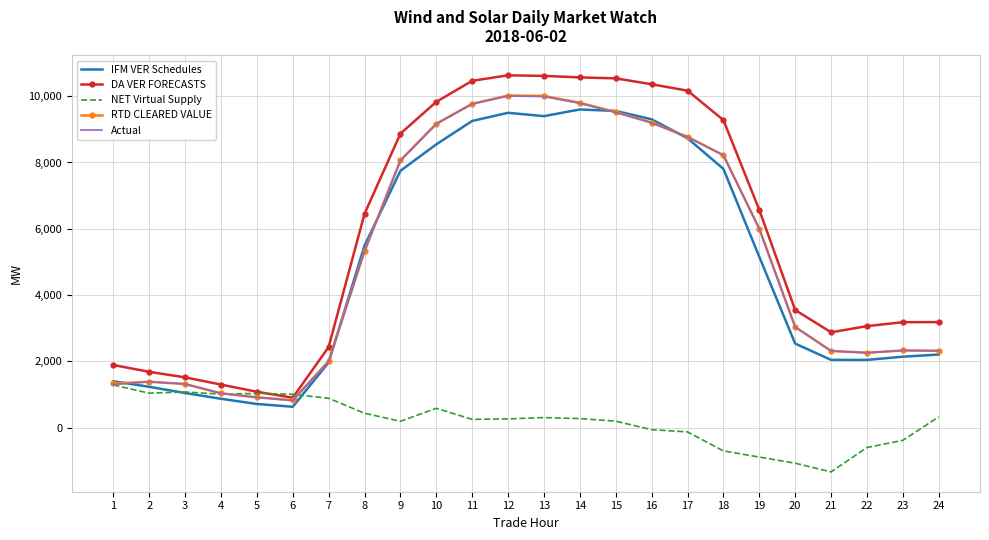

What is the smallest value displayed?

-1336.5